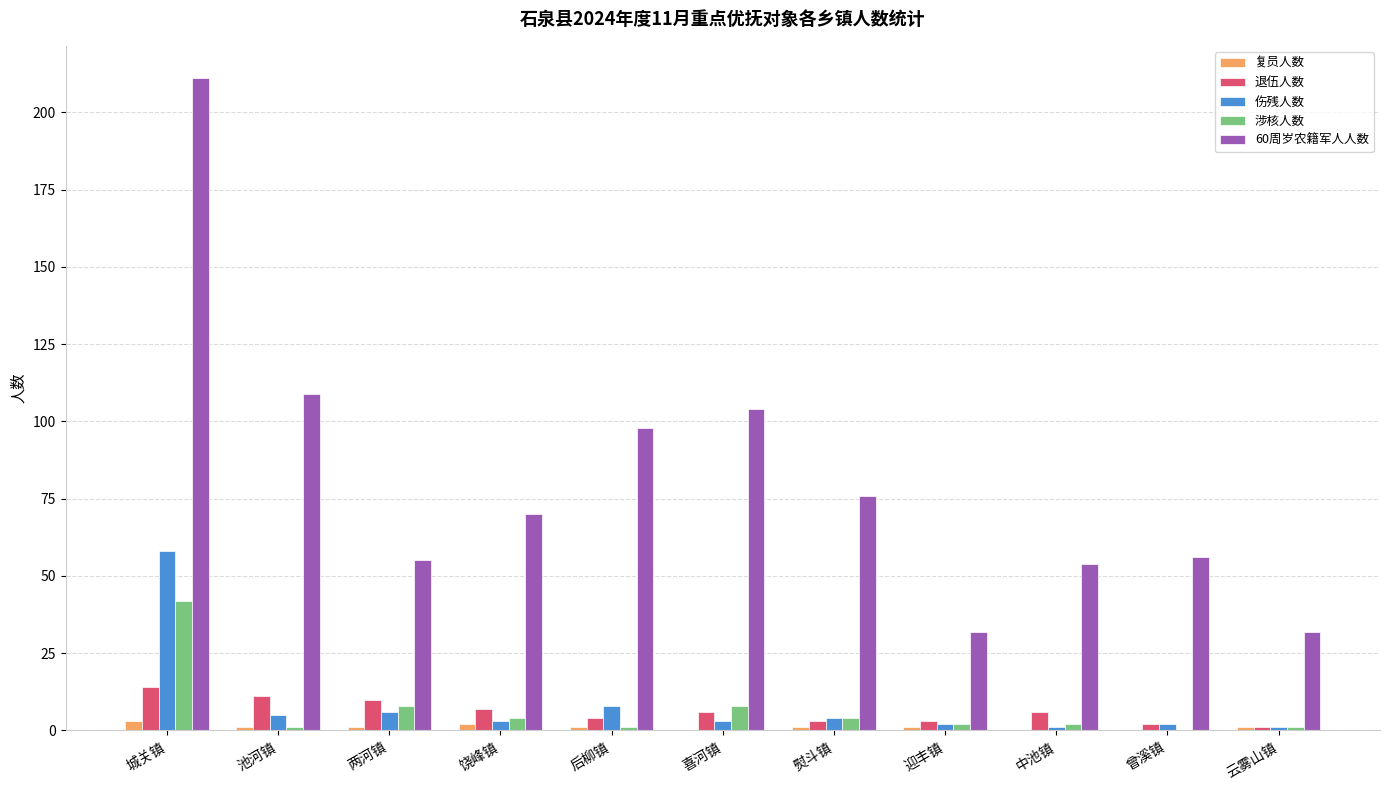

What is the highest value of the 退伍人数 series?

14